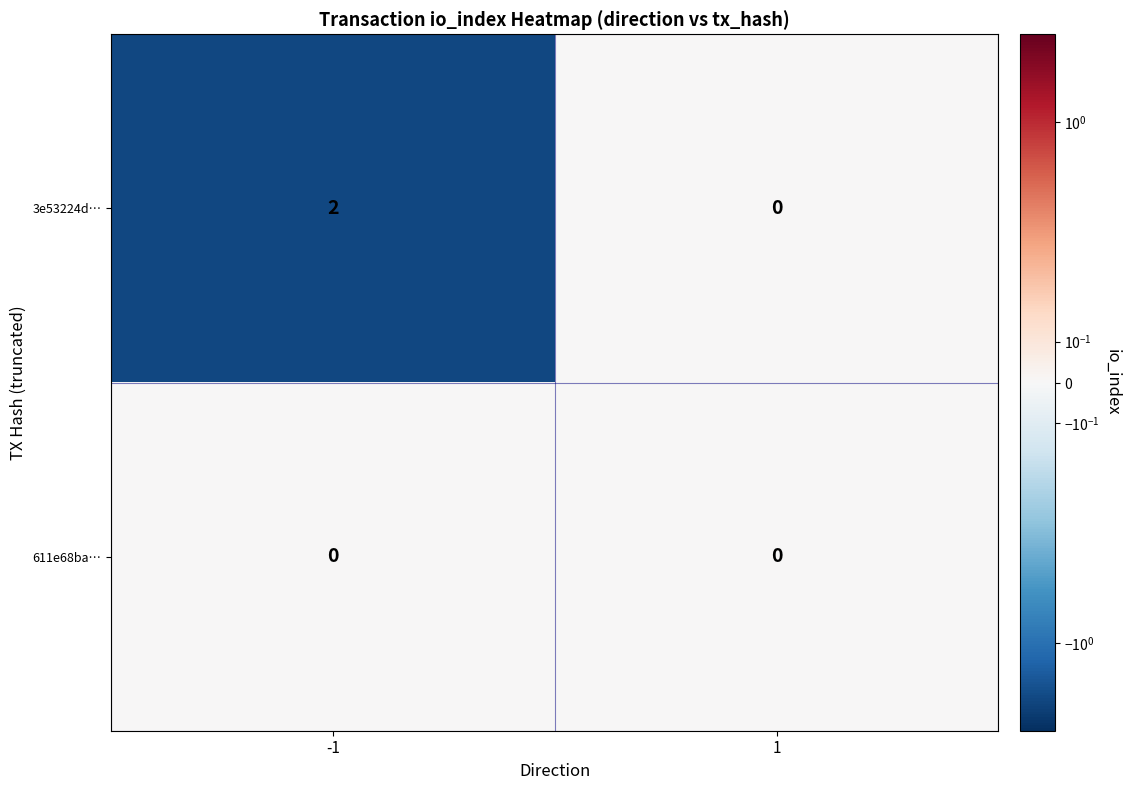

List the series in order of their peak value, lowest first.

611e68ba…, 3e53224d…